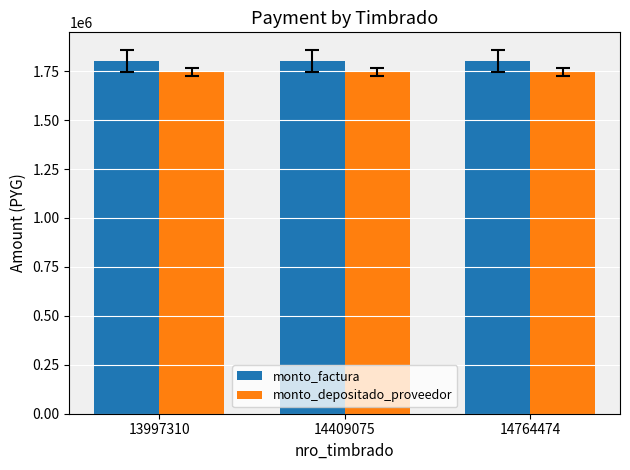

Reading left to right, transcribe all the data shown in this chart.

monto_factura: 1800000	1800000	1800000
monto_depositado_proveedor: 1744364	1744364	1744364